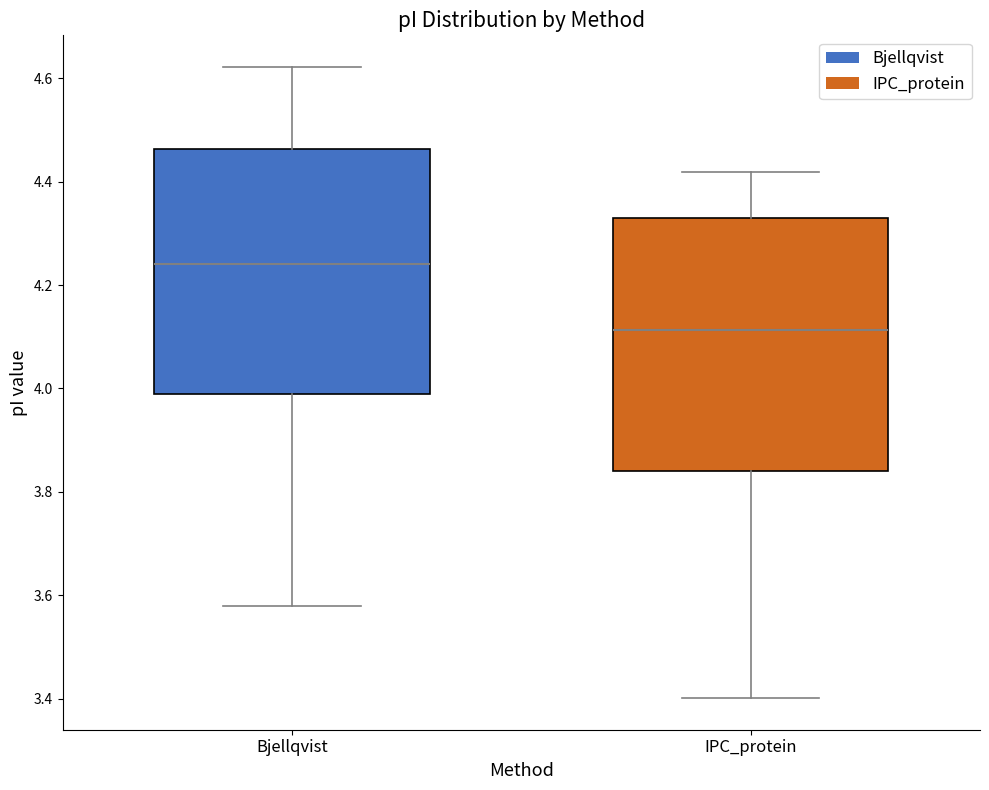

Where is the upper edge of the box for Bjellqvist on the y-axis? The values are not printed on the chart, so give them approximately, as read against the axis.

4.46